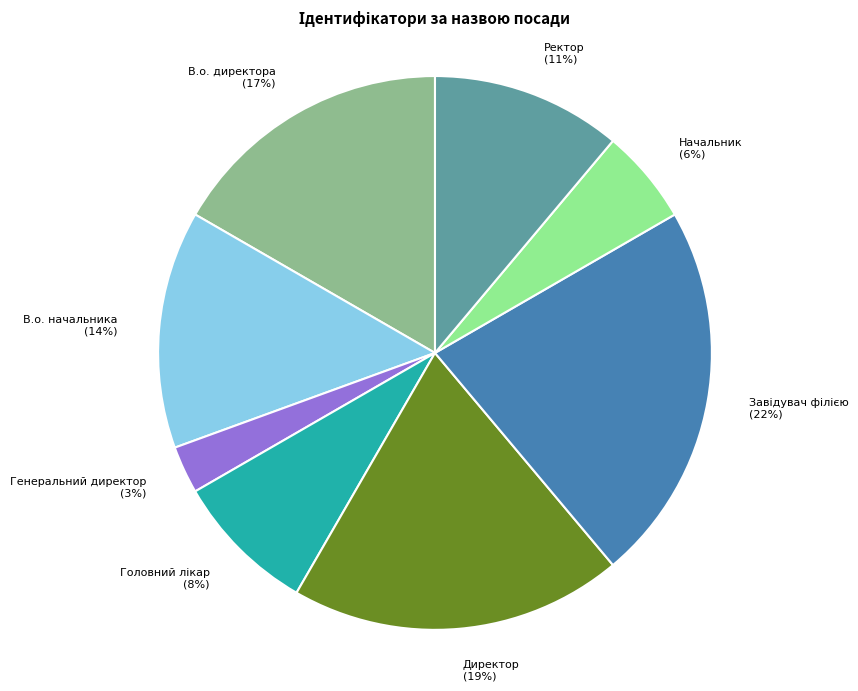

Approximately how many times larger is the value at Генеральний директор compared to В.о. директора?

0.2